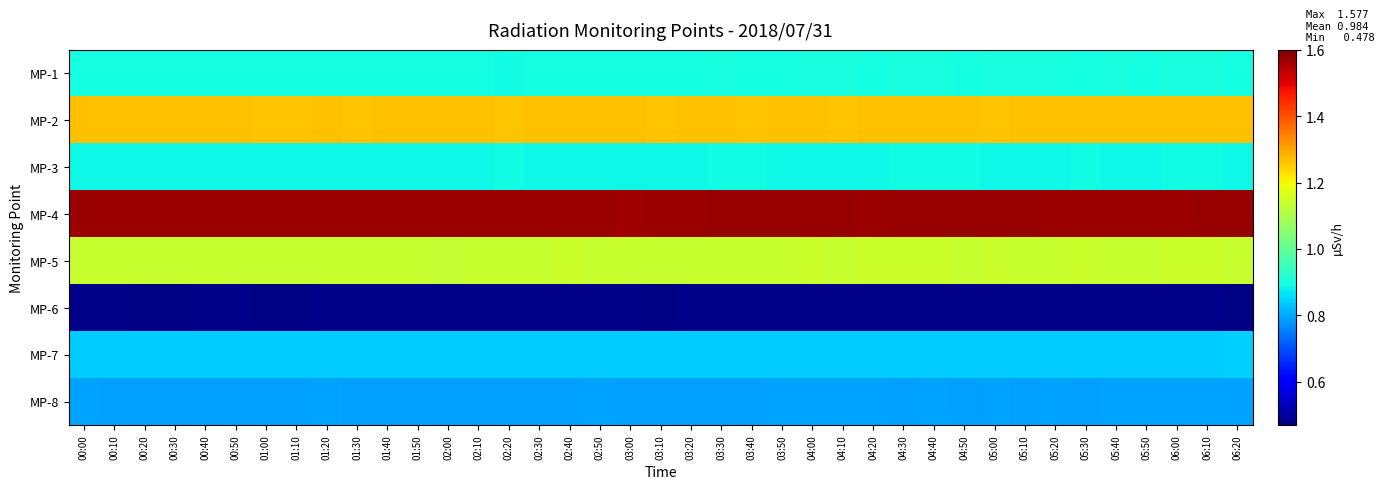

Which has a higher value, 06:10 or 04:20?

06:10